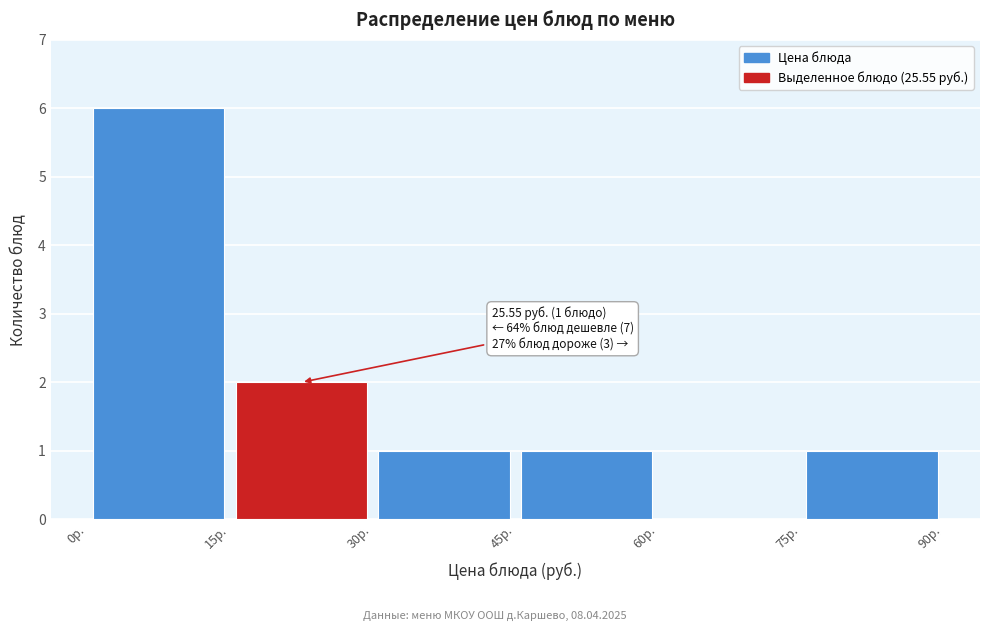

Which range on the x-axis has the tallest bar?

0 to 15